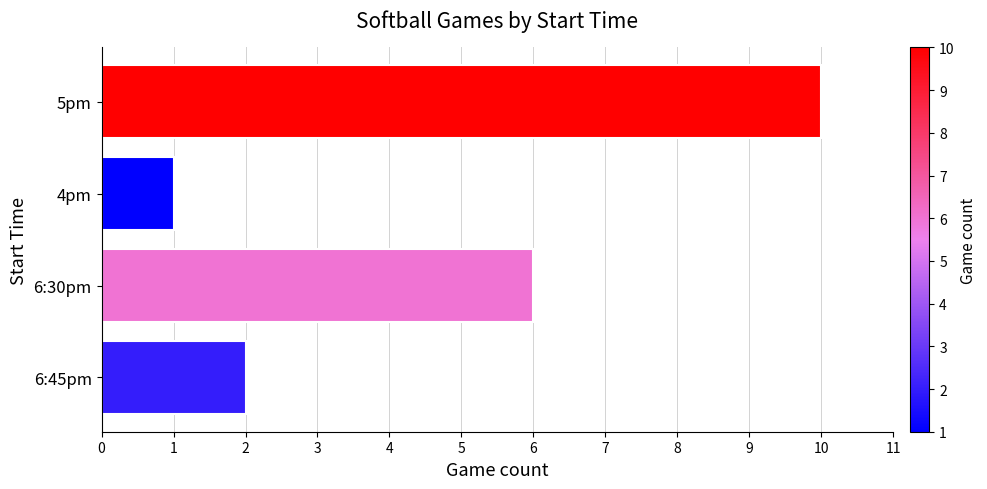

Reading top to bottom, list all the values displayed in this chart.

10	1	6	2